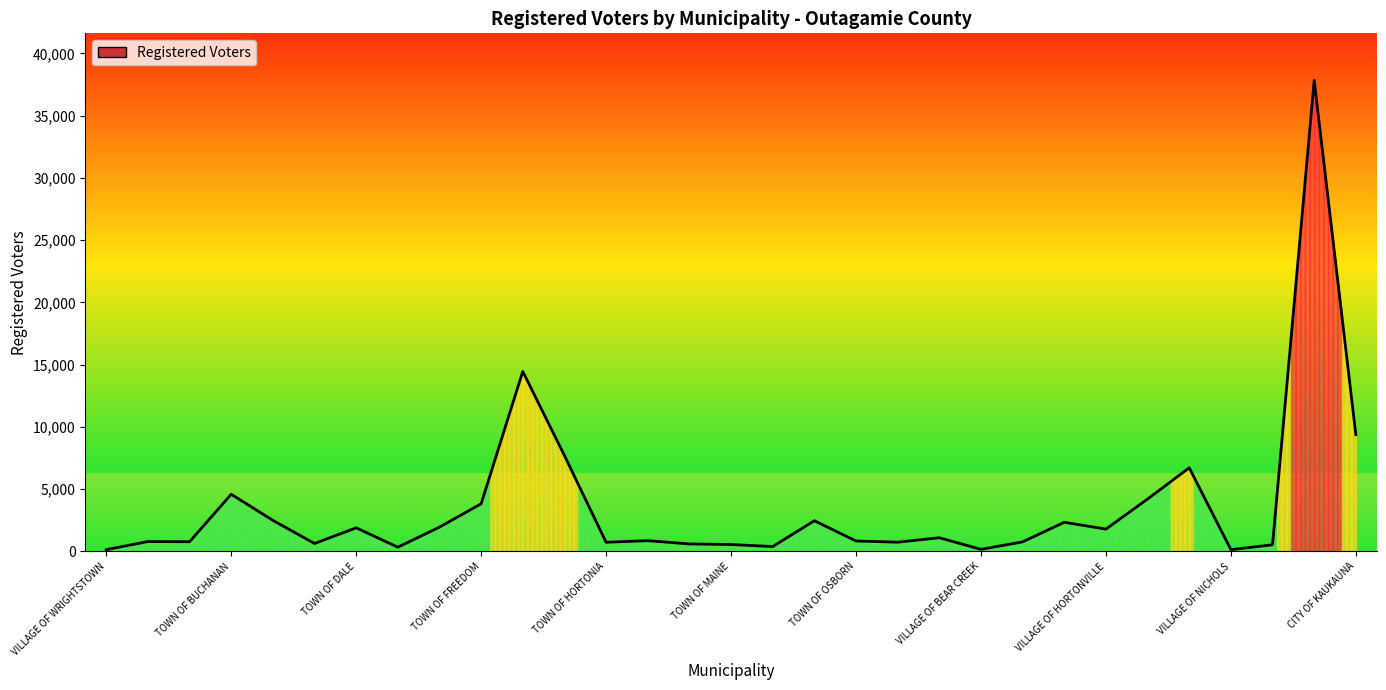

How many lines are shown in the chart?

1